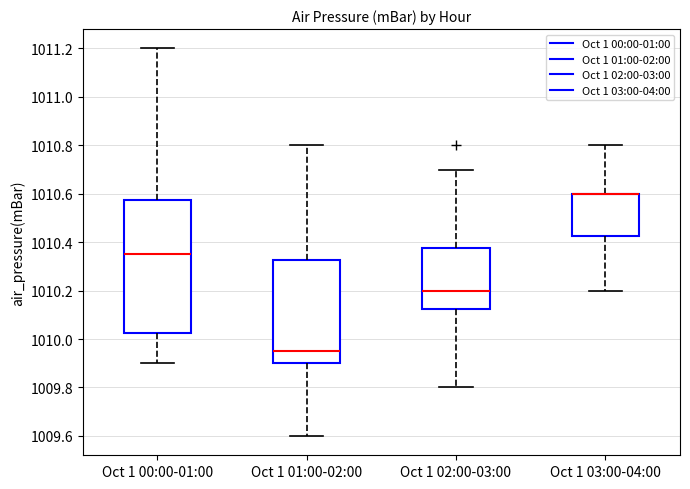

Comparing the boxes themselves (not the whiskers), which one is the tallest?

Oct 1 00:00-01:00